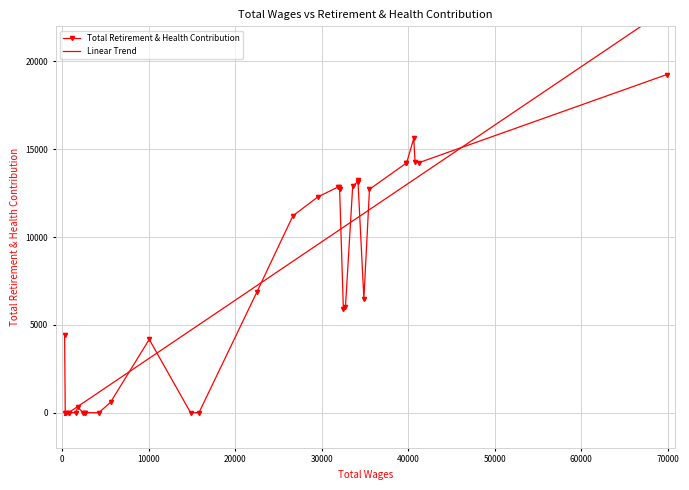

How many interior local valleys (lower than both neighbors) does the data have?

4